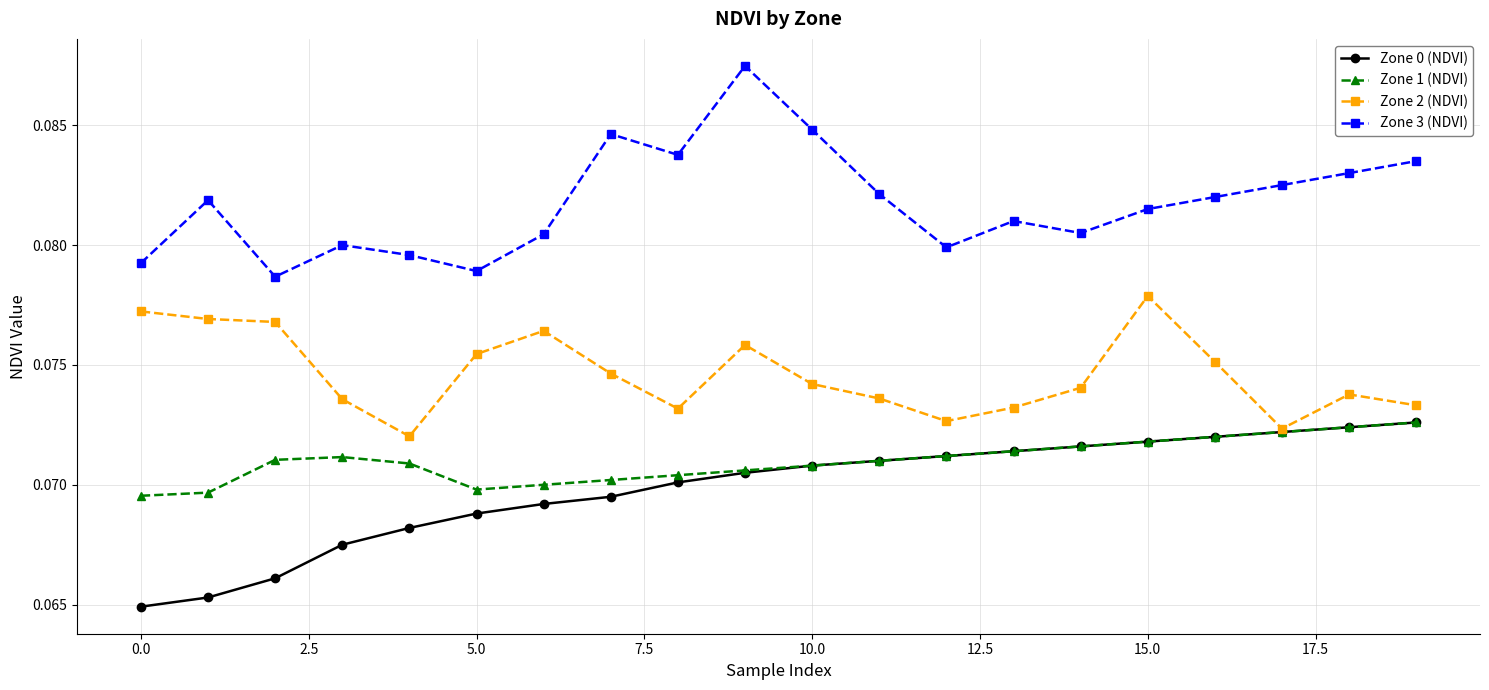

True or false: Zone 3 (NDVI) has more than 0 interior local peaks.

True